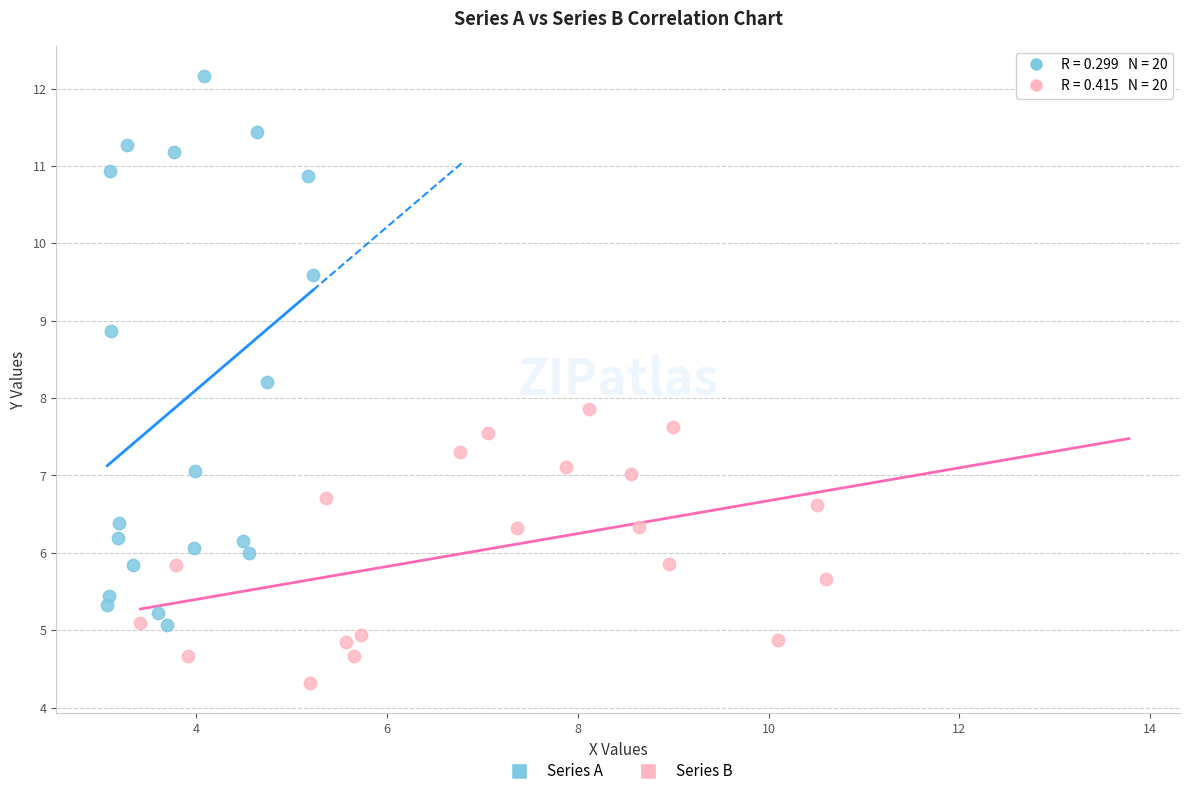

Which series has the widest spread of Y values?

Series A